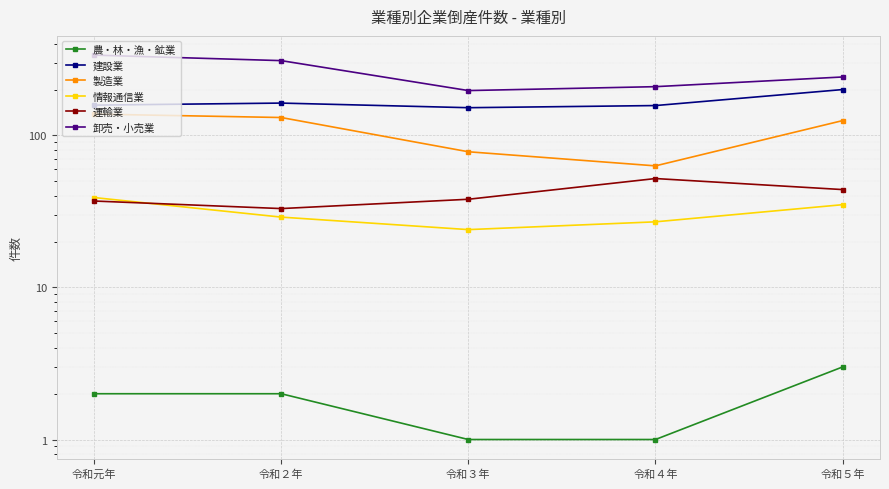

Does the chart display data point markers on the line(s)?

Yes